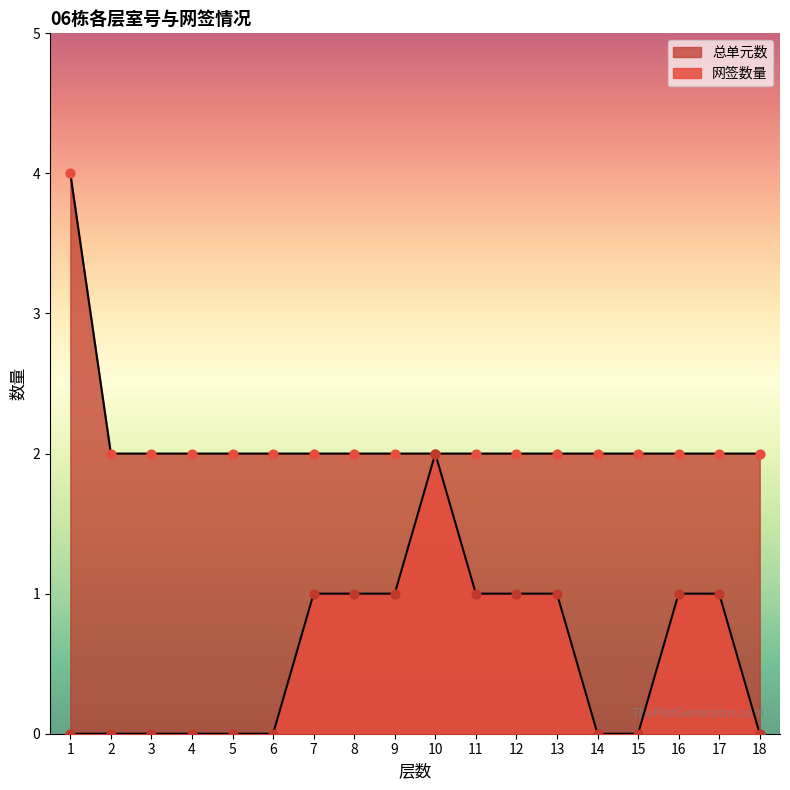

At how many categories does at least one series exceed 0?

18